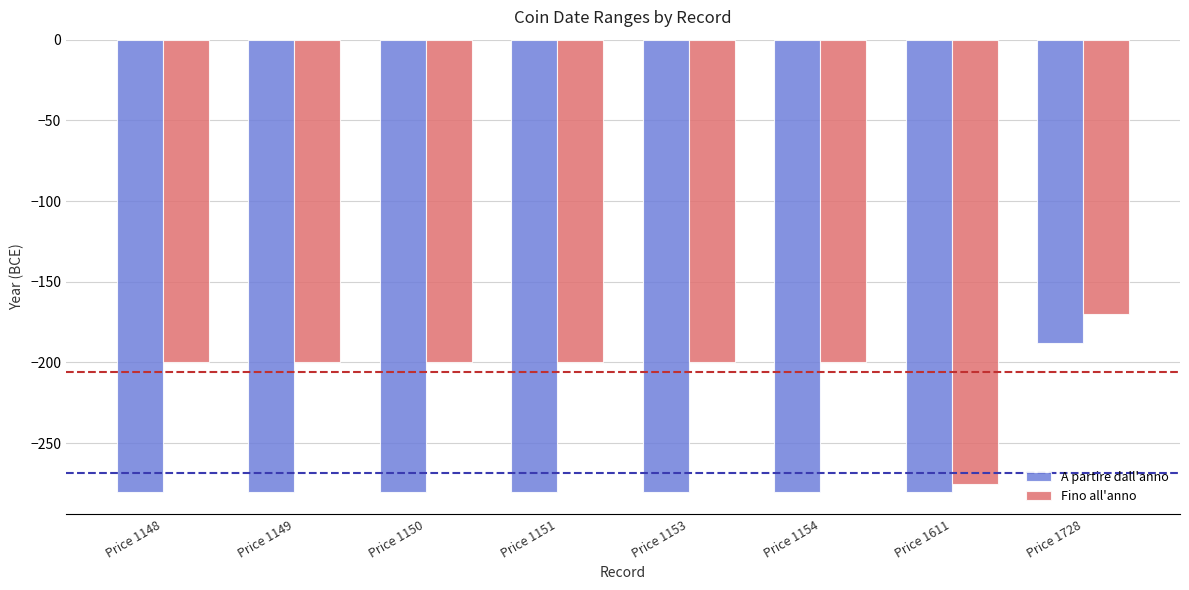

How many groups of bars are there?

8